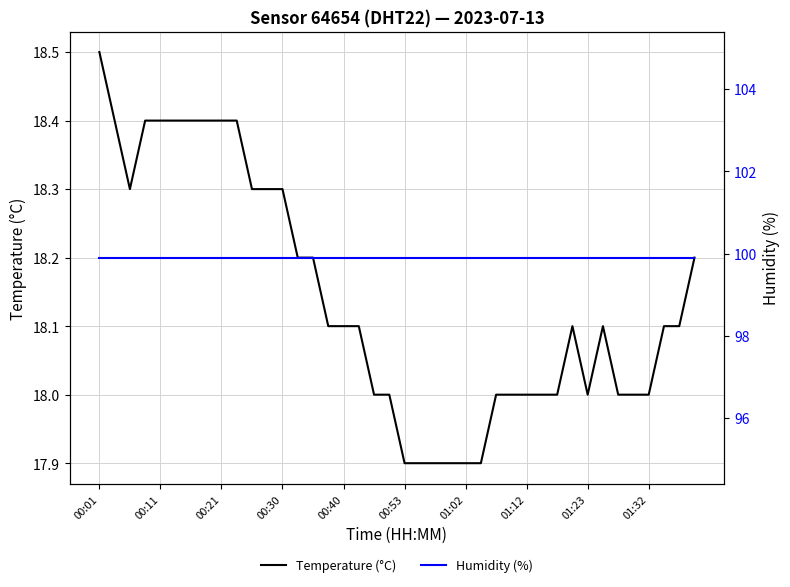

What is the average value of the Temperature (°C) series?

18.1